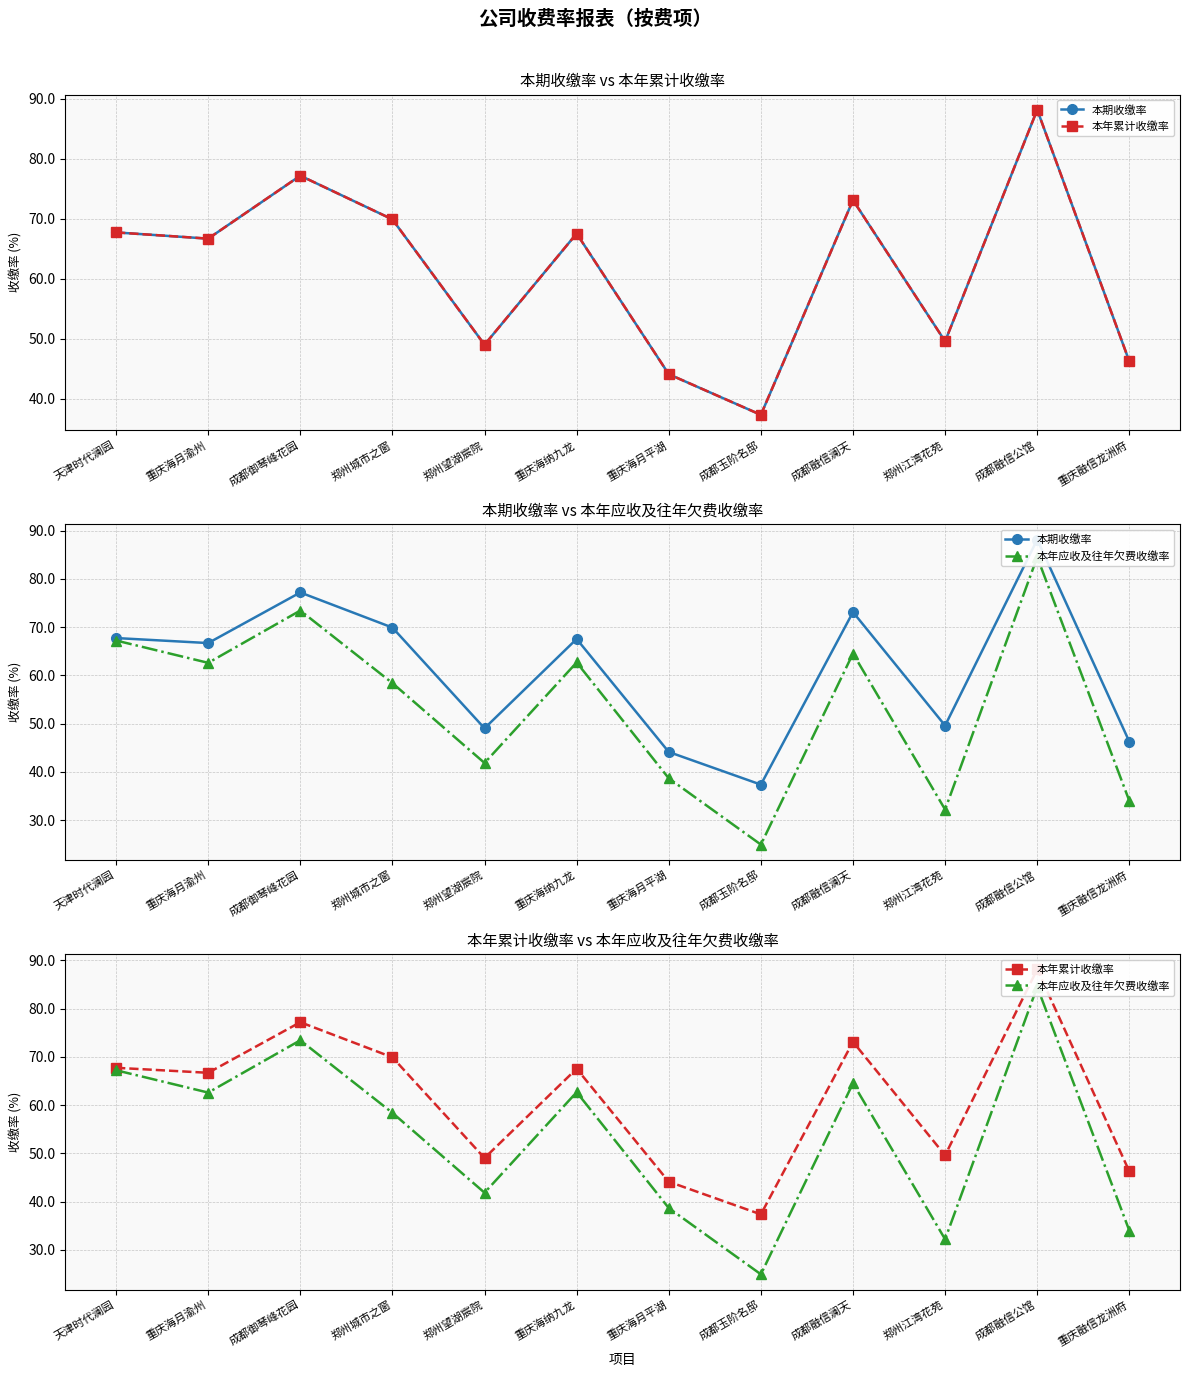

How many interior local peaks does the 本年应收及往年欠费收缴率 series have?

4